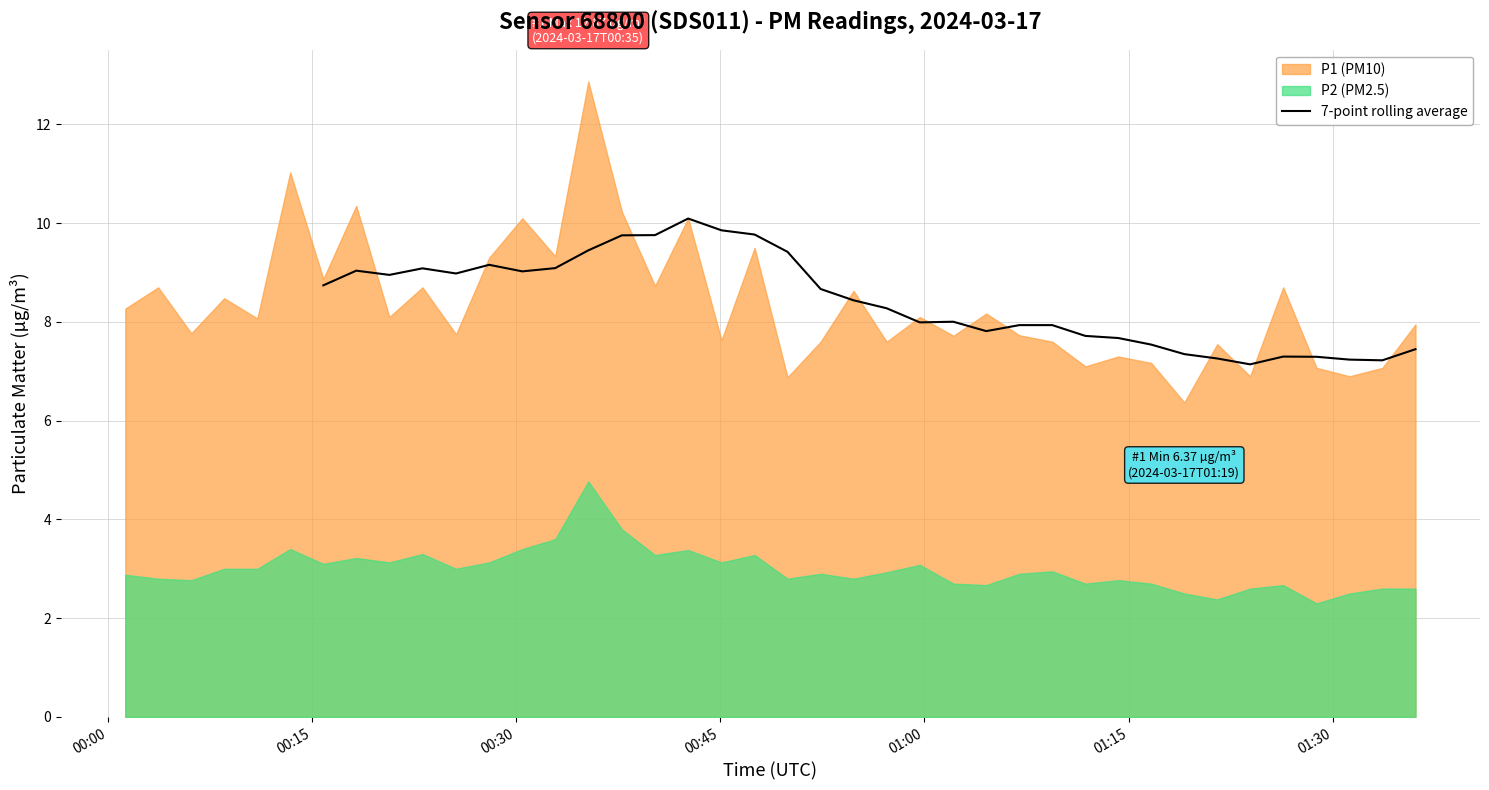

What is the maximum value for 7-point rolling average?

10.1